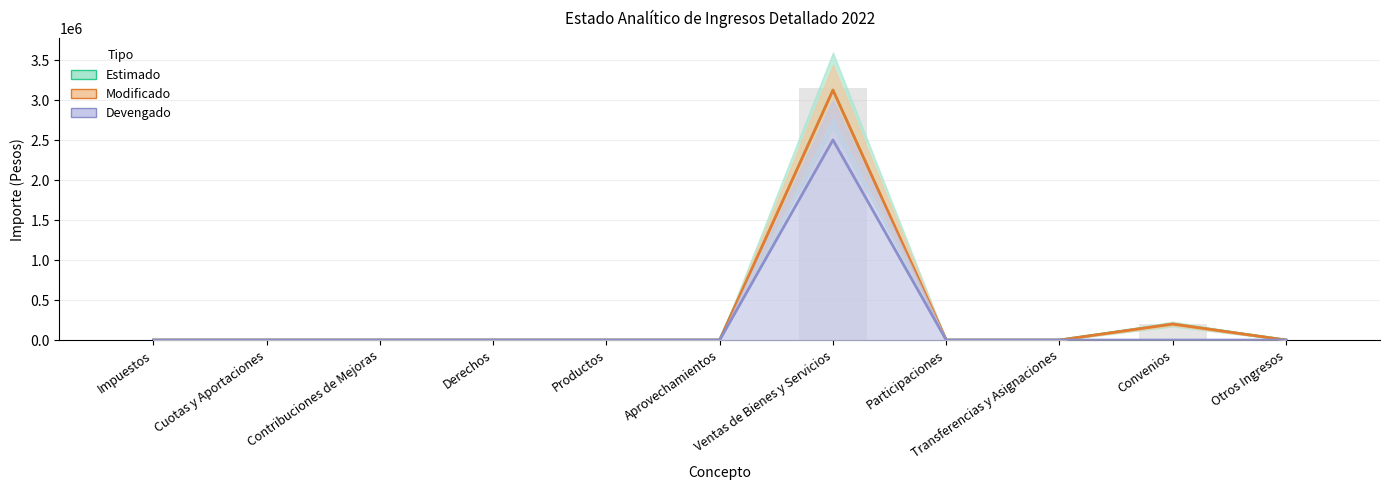

Rank the categories by Modificado value from lowest to highest.

Impuestos, Cuotas y Aportaciones, Contribuciones de Mejoras, Derechos, Productos, Aprovechamientos, Participaciones, Transferencias y Asignaciones, Otros Ingresos, Convenios, Ventas de Bienes y Servicios